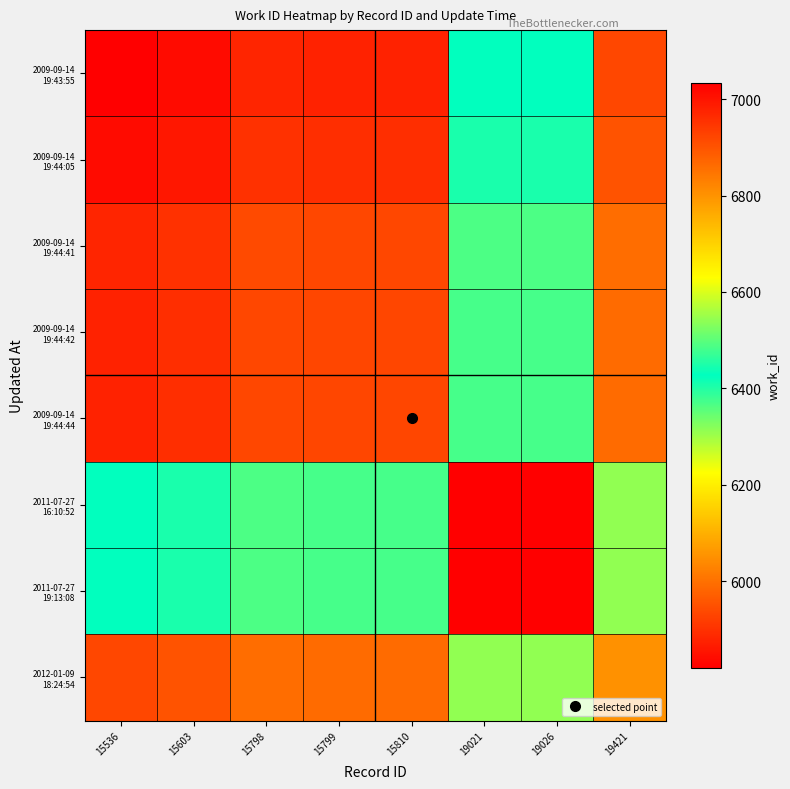

Which label corresponds to the smallest value in the chart?

15536